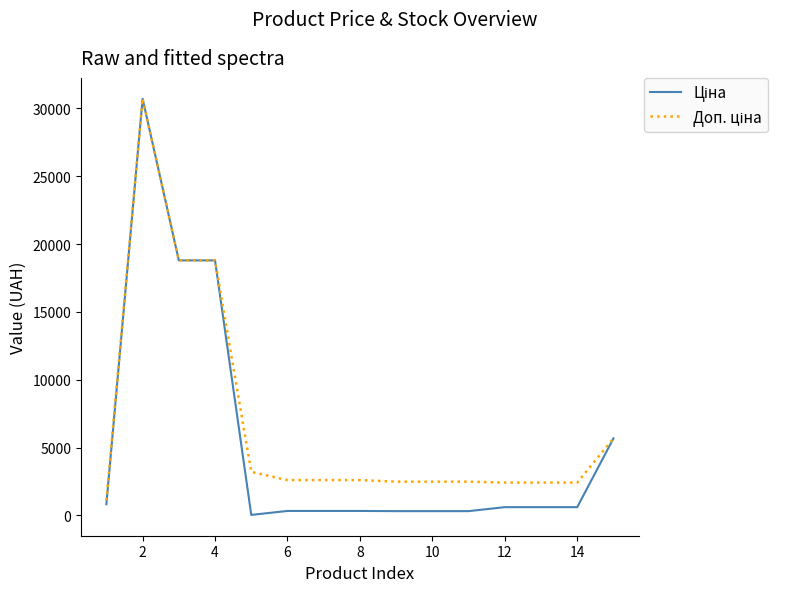

True or false: Ціна and Доп. ціна intersect in this chart.

False